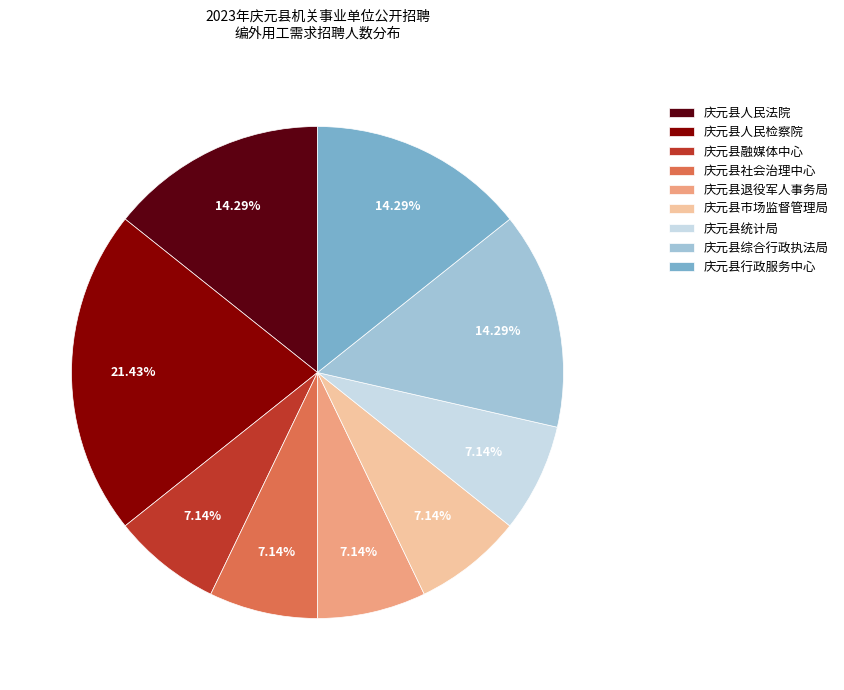

What is the ratio of the value at 庆元县人民法院 to the value at 庆元县人民检察院?

0.7